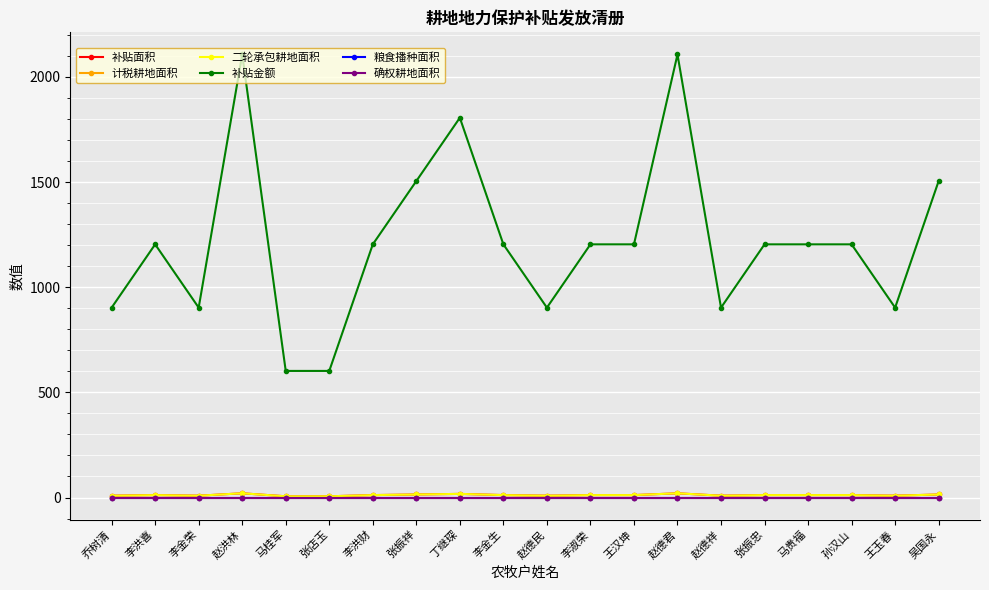

What are all the series names shown in the legend?

补贴面积, 计税耕地面积, 二轮承包耕地面积, 补贴金额, 粮食播种面积, 确权耕地面积